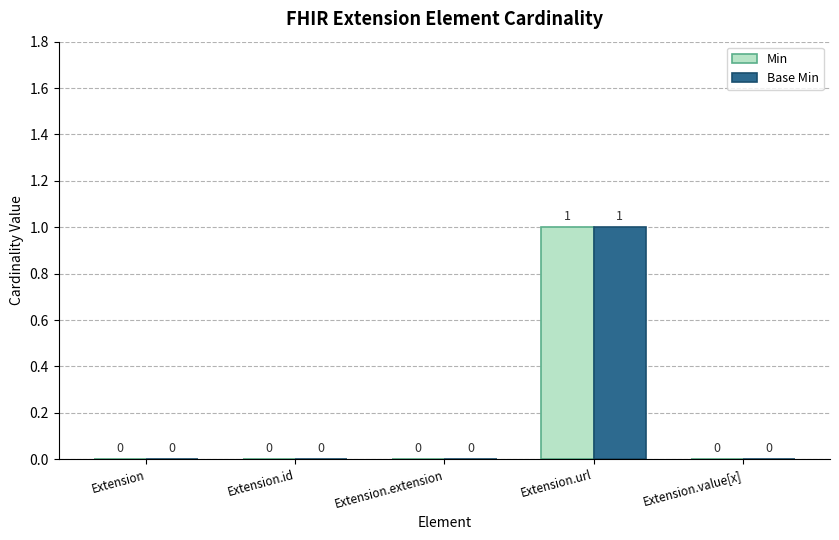

True or false: Min has a value of 0 at Extension.

True